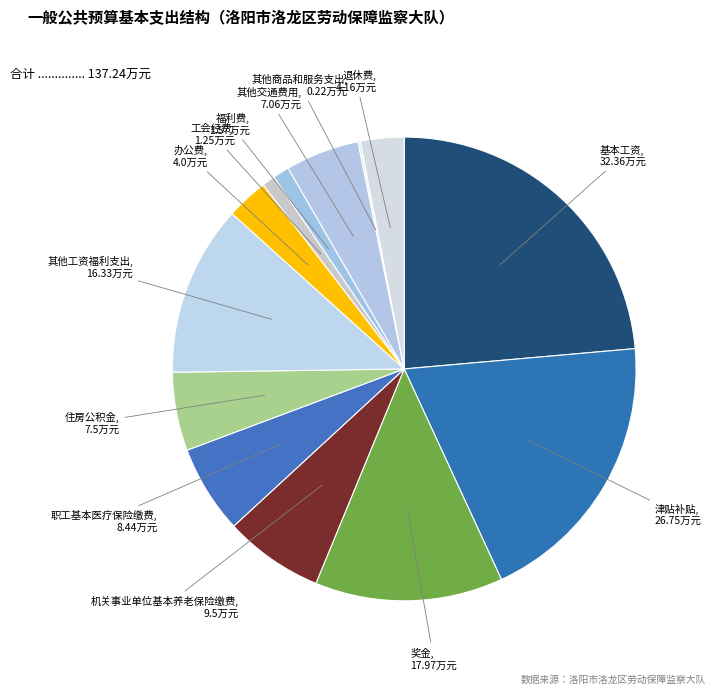

Which category has the biggest portion of the pie?

基本工资